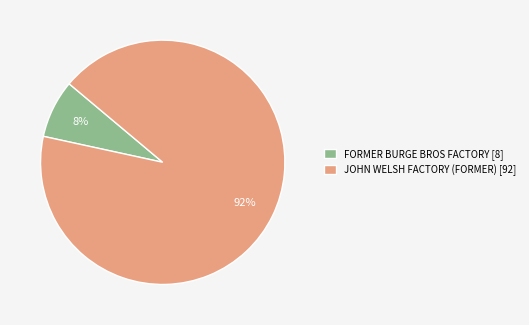

To the nearest percent, what percentage of the pie is FORMER BURGE BROS FACTORY?

8%